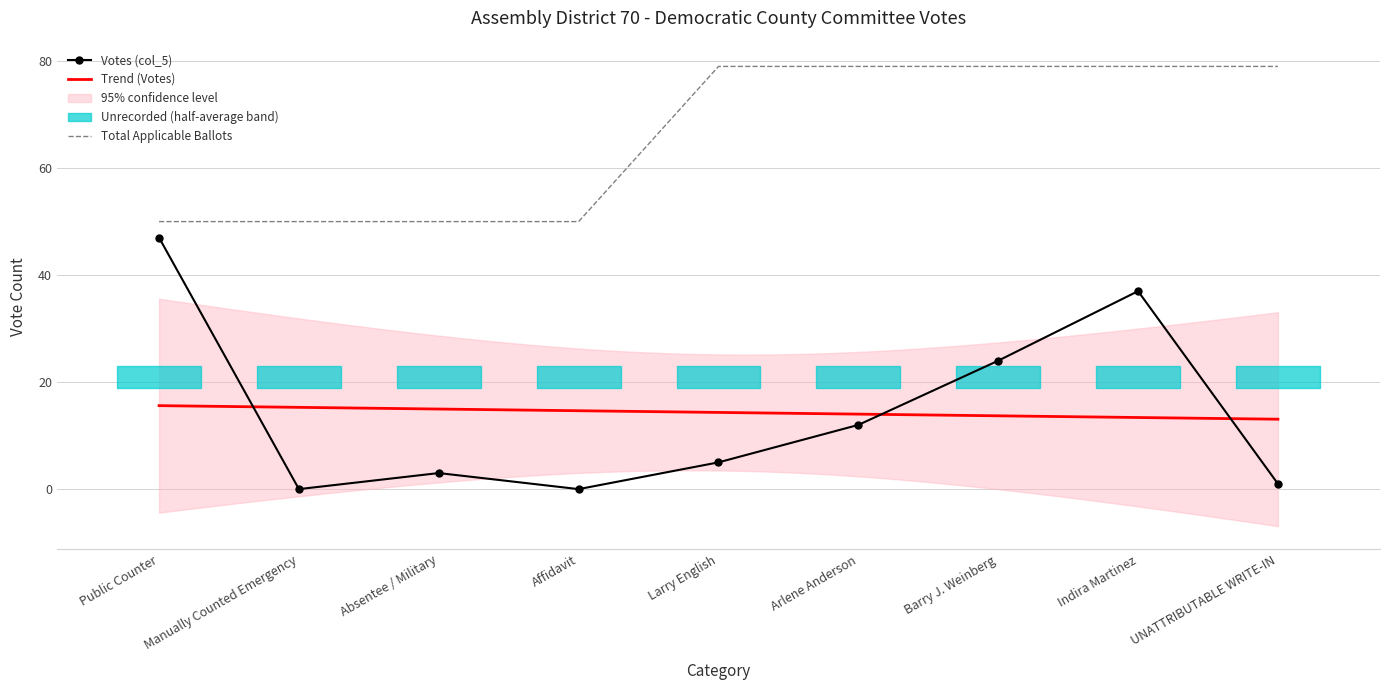

What is the total value across all series at Affidavit?

50